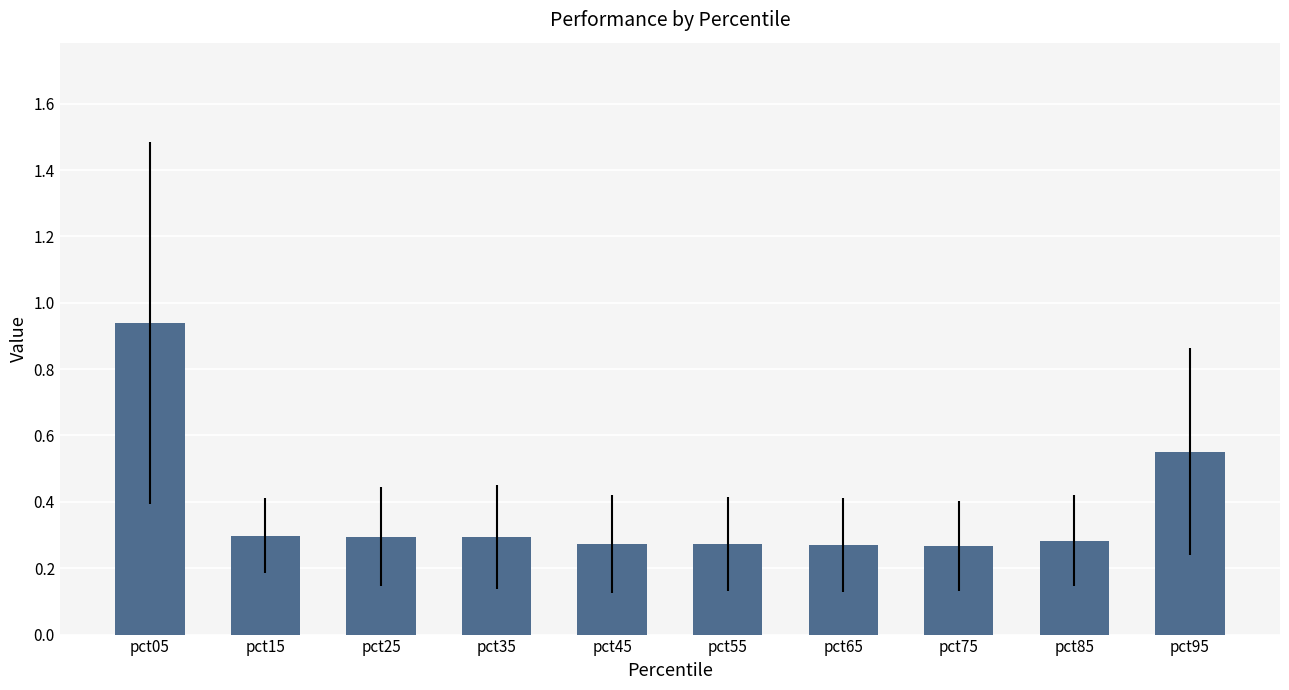

How many bars are there in total?

10